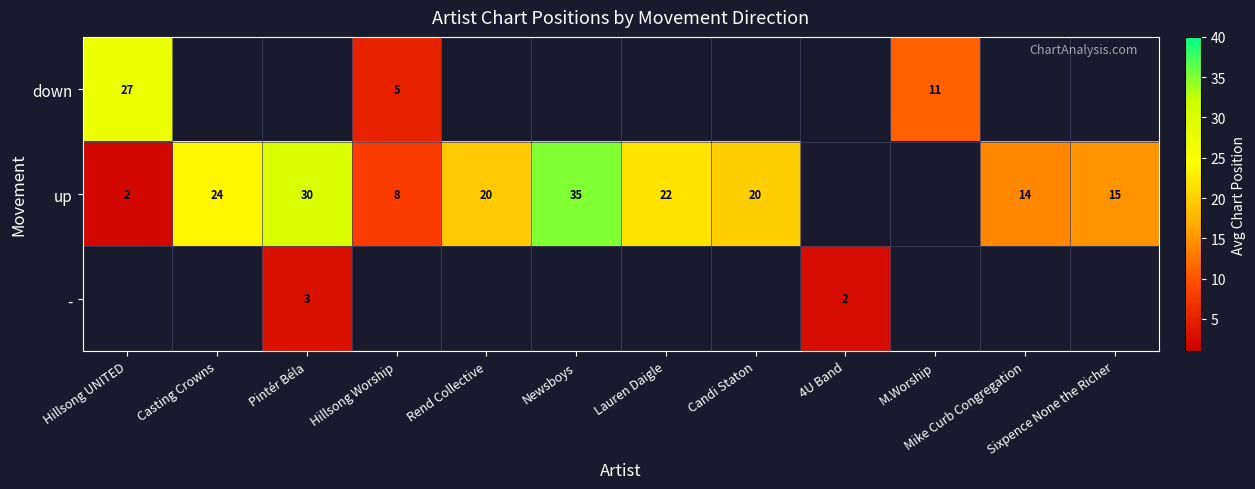

Count the number of data series in this chart.

3